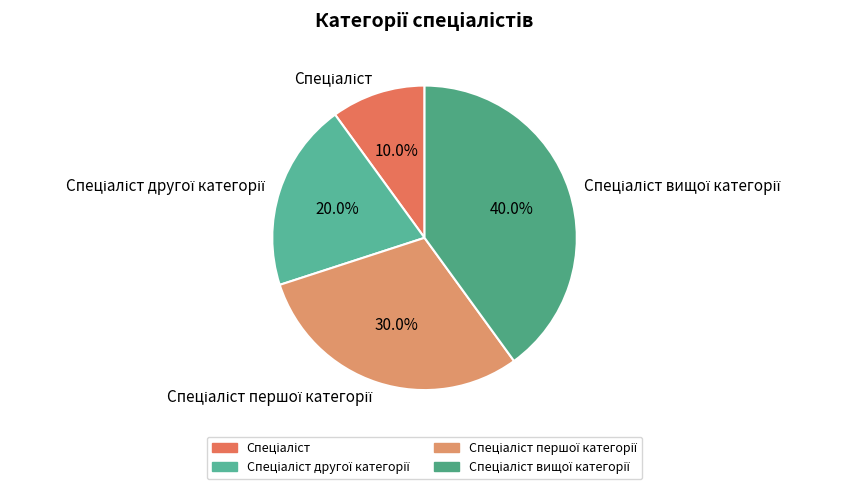

Is there any slice that represents more than half of the pie?

No